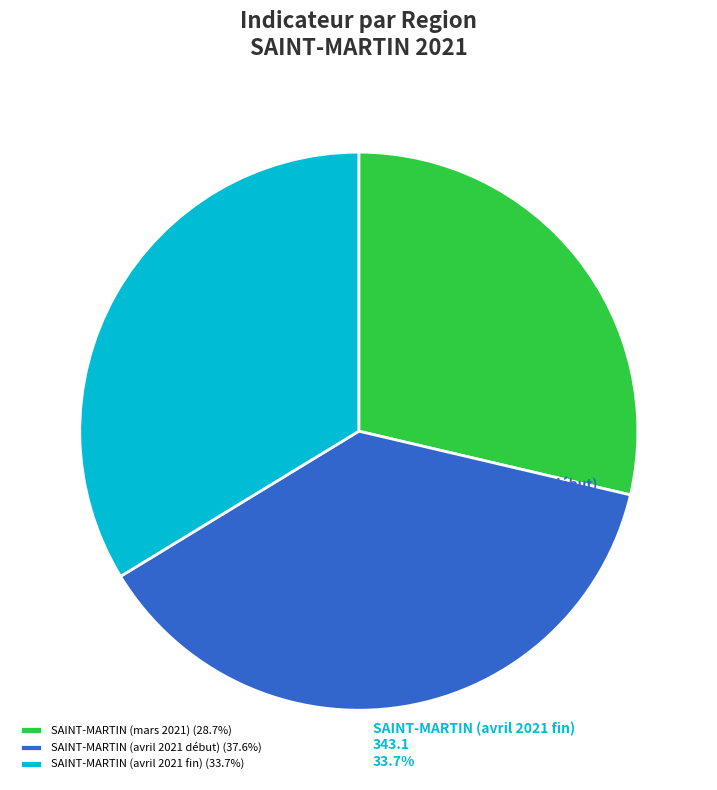

Count the number of slices in the pie.

3